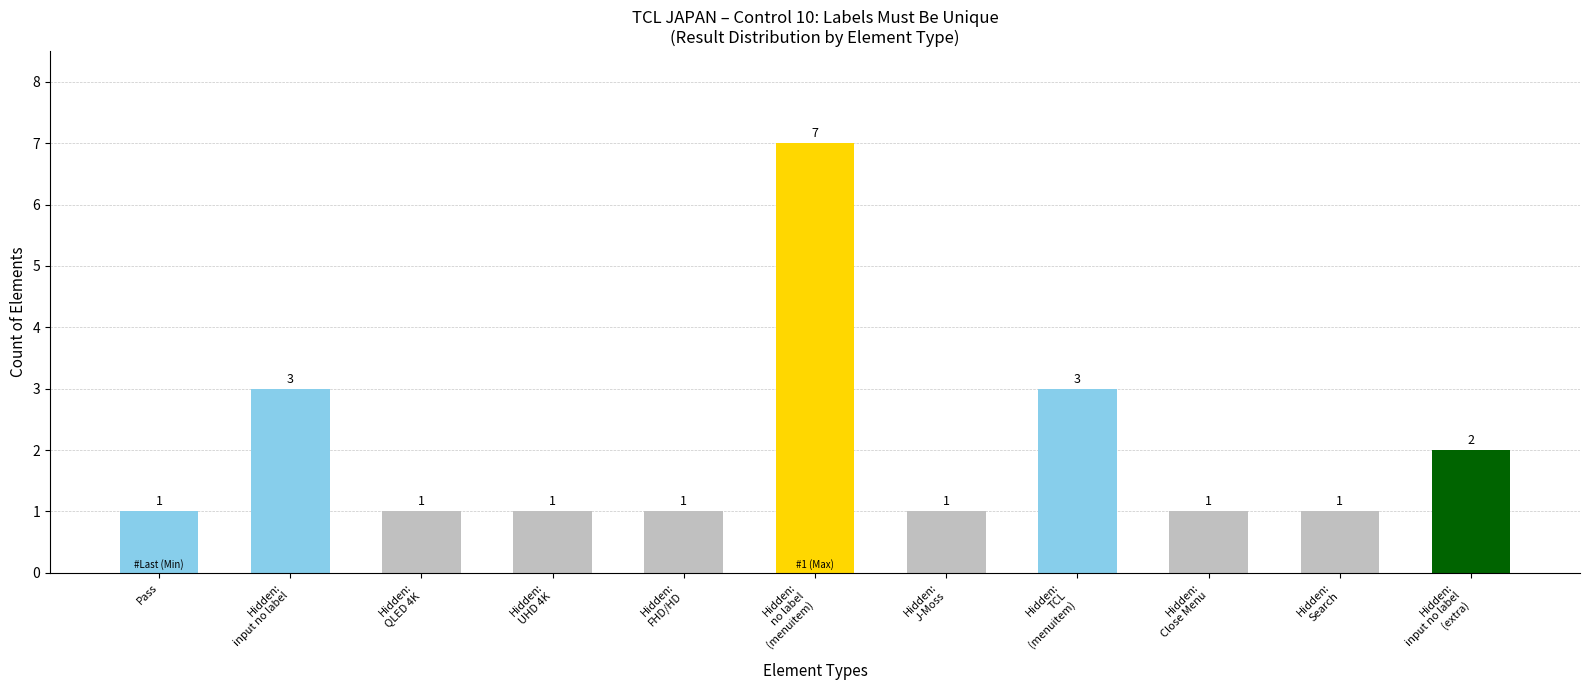

How many distinct data groups are displayed?

1